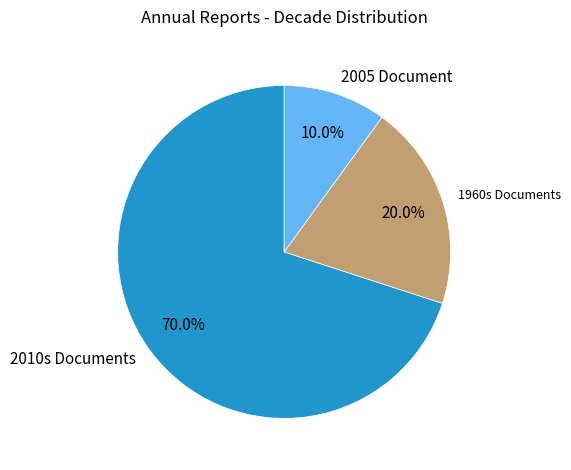

What is the majority slice?

2010s Documents